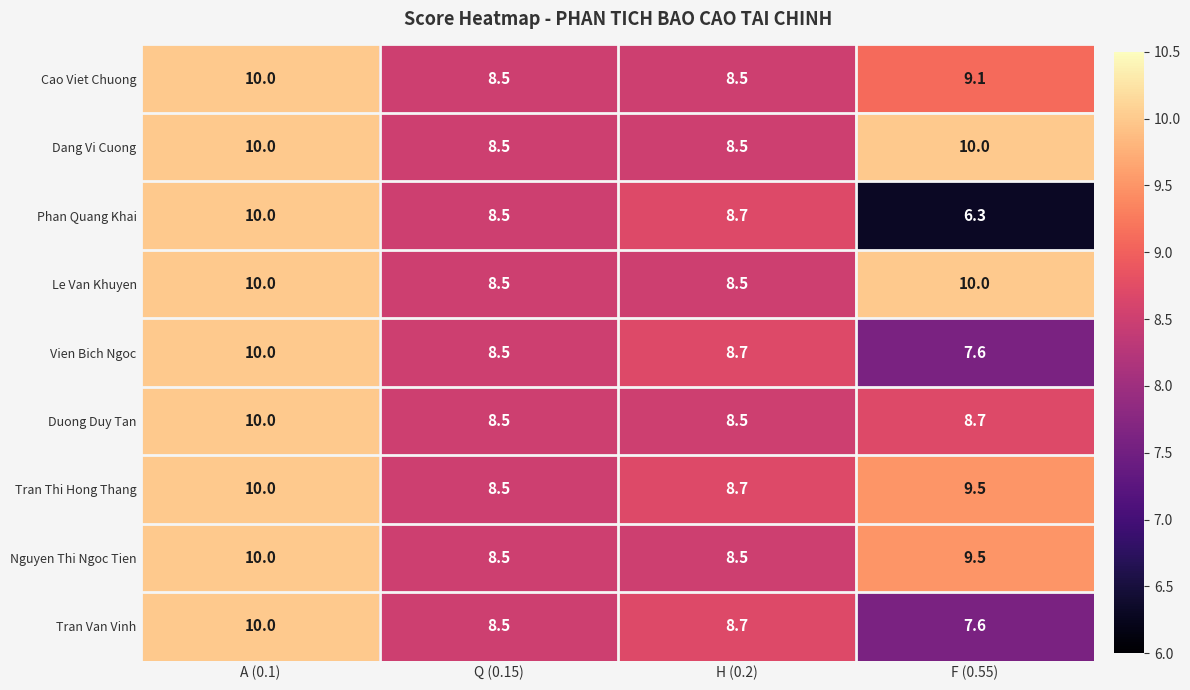

True or false: Cao Viet Chuong has a value of 13.7 at H (0.2).

False